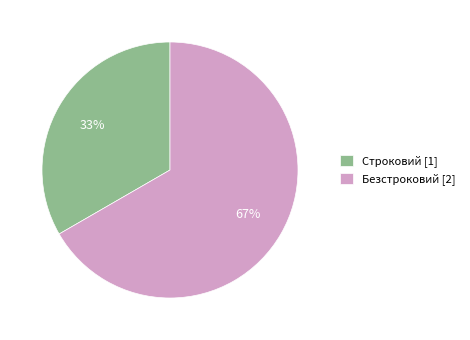

Rank the categories by value from highest to lowest.

Безстроковий, Строковий